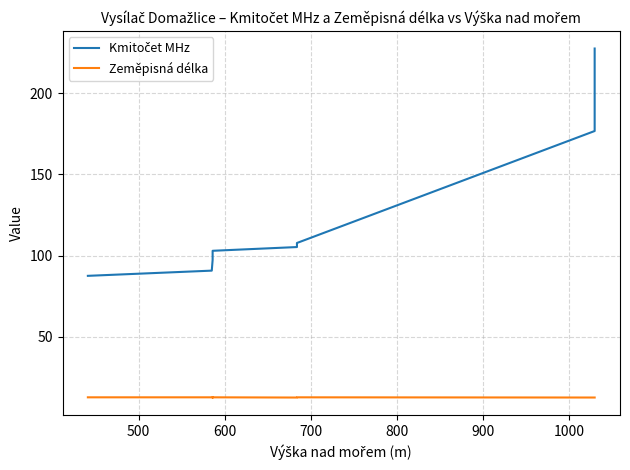

At how many categories does at least one series exceed 187?

1